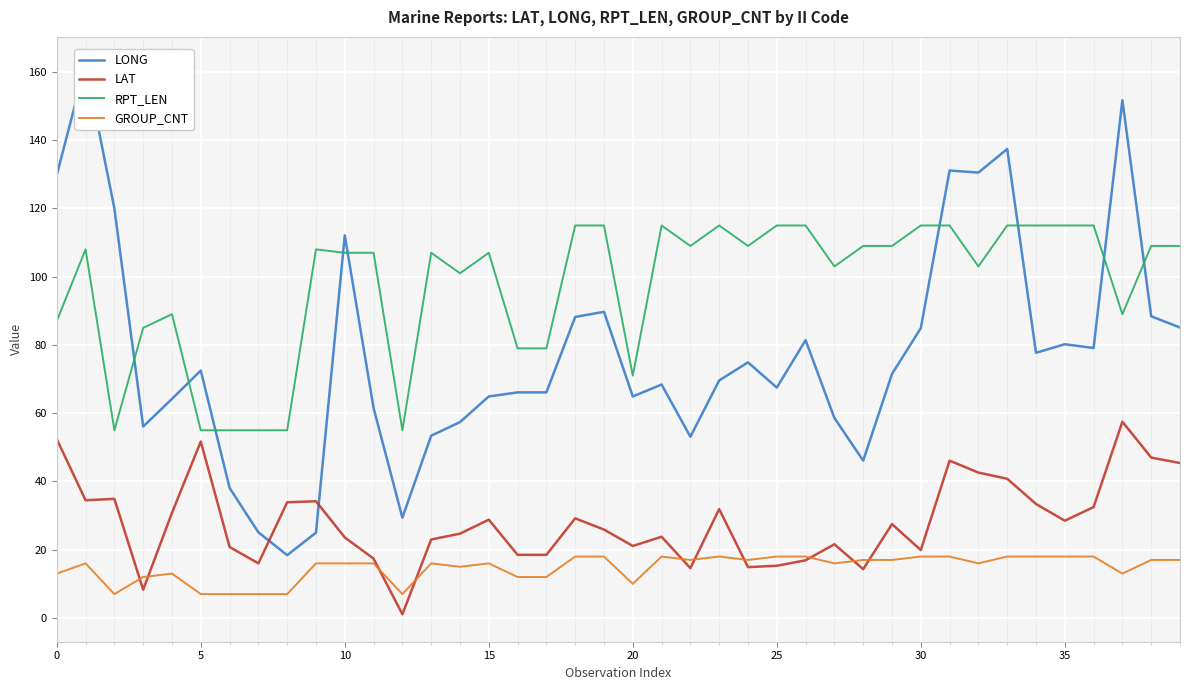

What are all the series names shown in the legend?

LONG, LAT, RPT_LEN, GROUP_CNT